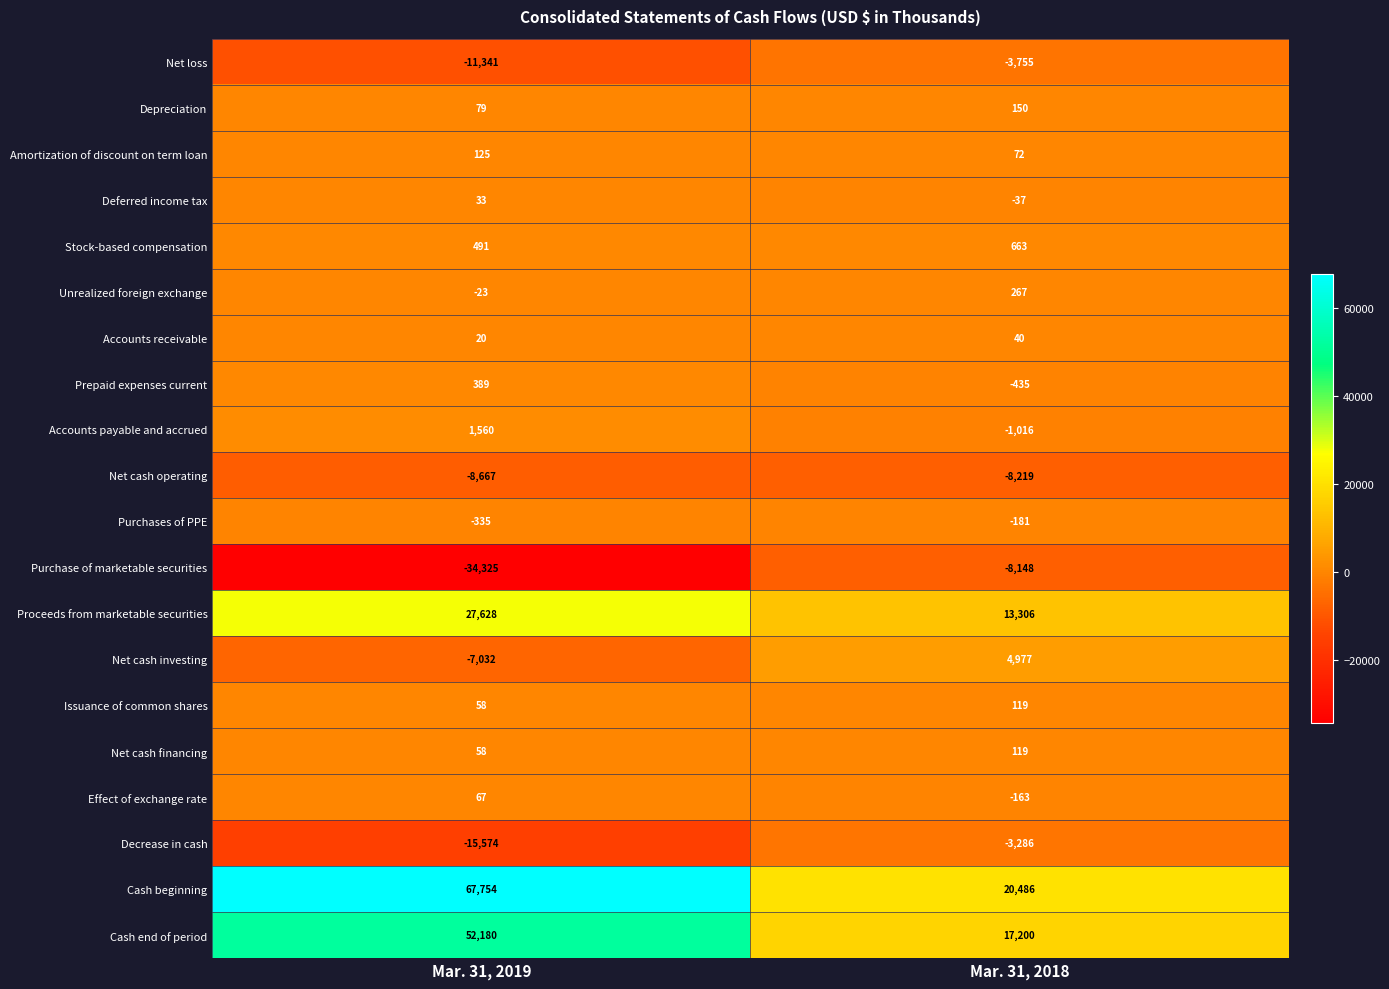

How many categories are shown in the chart?

2